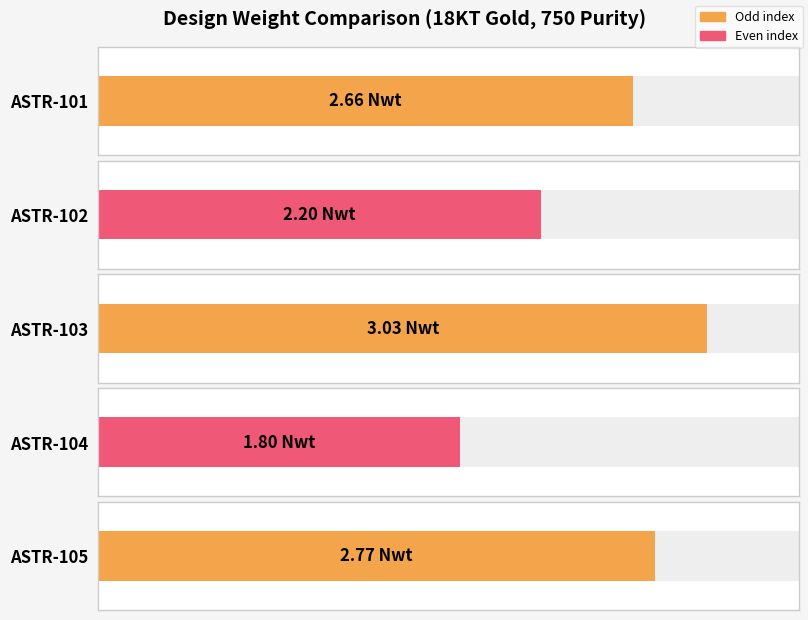

How many data points are above 2?

4